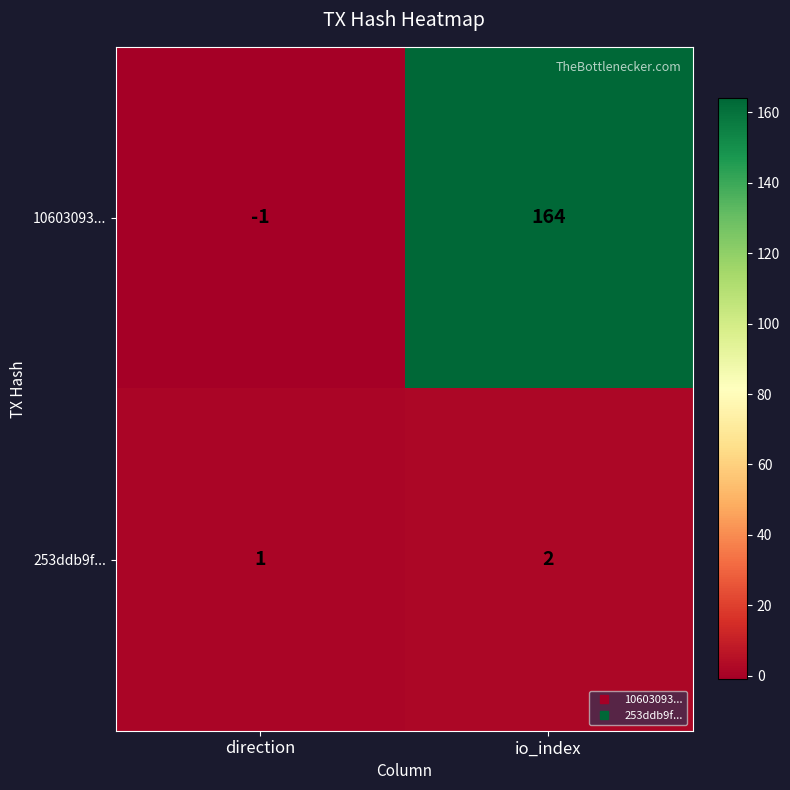

Is it true that 10603093... equals 235 at io_index?

False